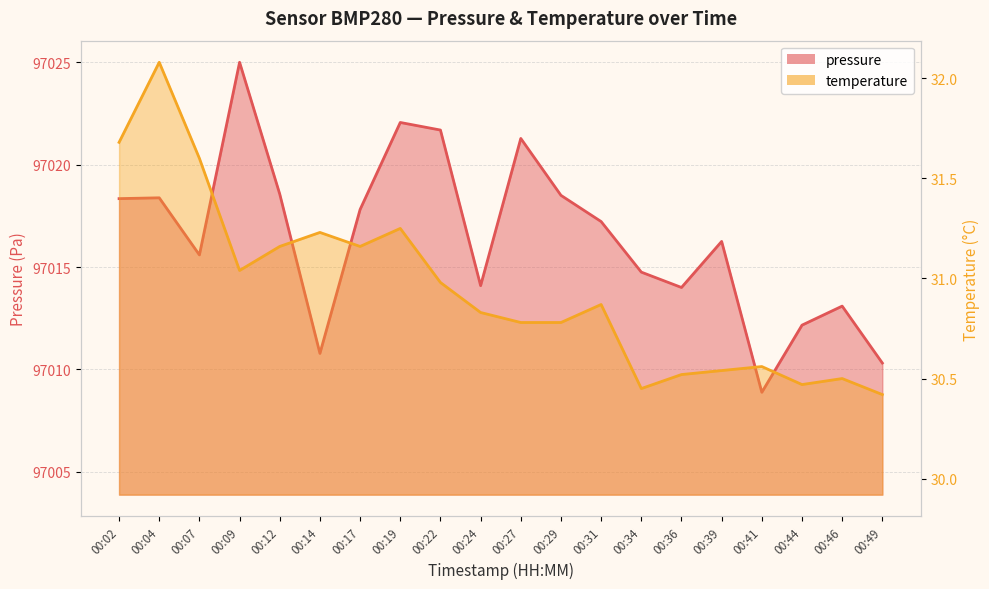

Is the value of pressure at 00:31 greater than the value of temperature at 00:29?

Yes